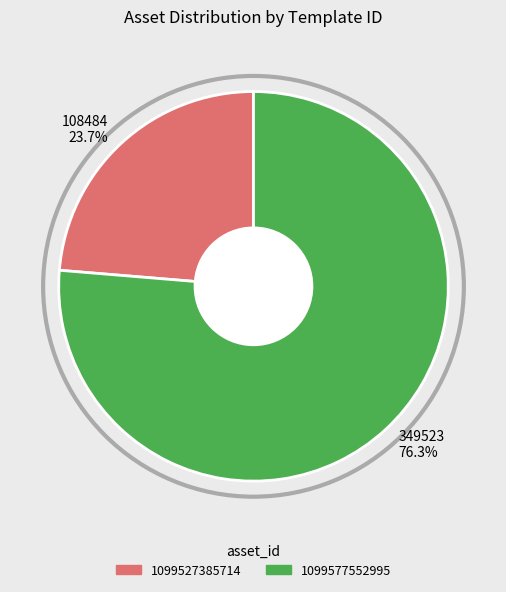

How many slices are in this pie chart?

2